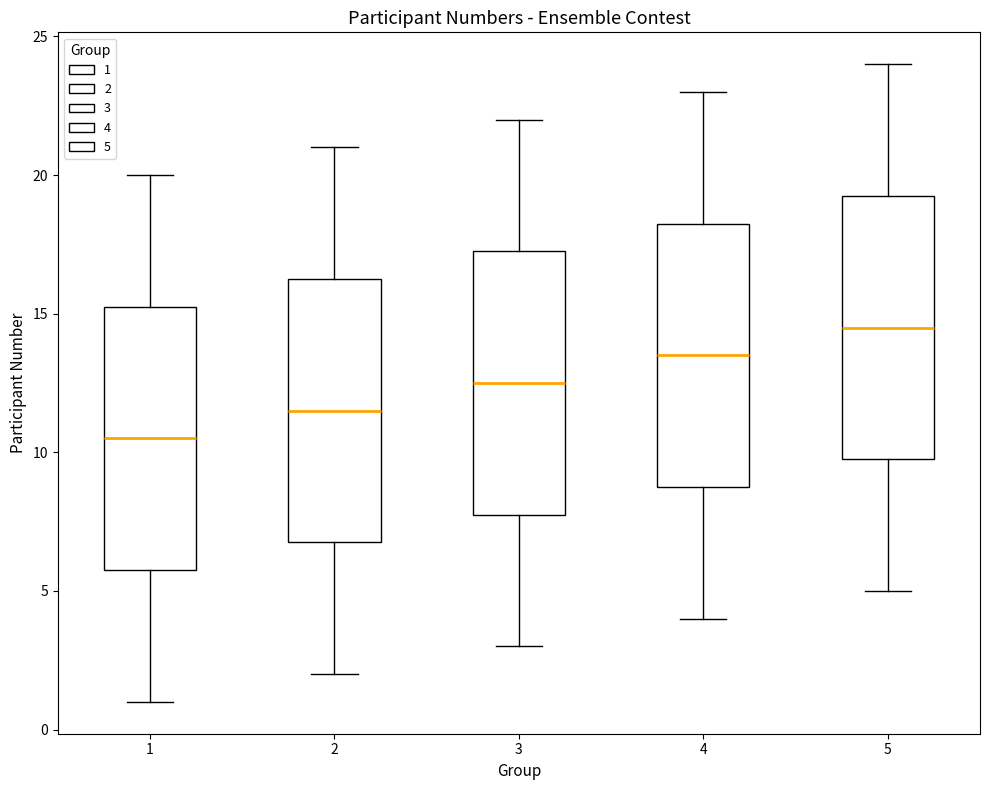

Reading left to right, read every box against the y-axis: the position of its median line, the range the box covers, and the ends of its whiskers. The values are not printed on the chart, so give them approximately, as read against the axis.

1: median 10.5, box 6.0 to 15.5, whiskers 1.0 to 20.0
2: median 11.5, box 7.0 to 16.5, whiskers 2.0 to 21.0
3: median 12.5, box 8.0 to 17.5, whiskers 3.0 to 22.0
4: median 13.5, box 9.0 to 18.5, whiskers 4.0 to 23.0
5: median 14.5, box 10.0 to 19.5, whiskers 5.0 to 24.0